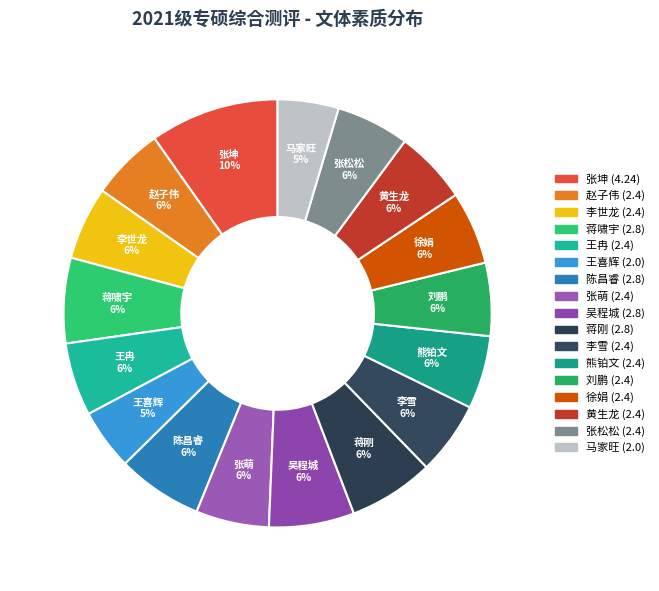

What is the largest slice in the pie chart?

张坤